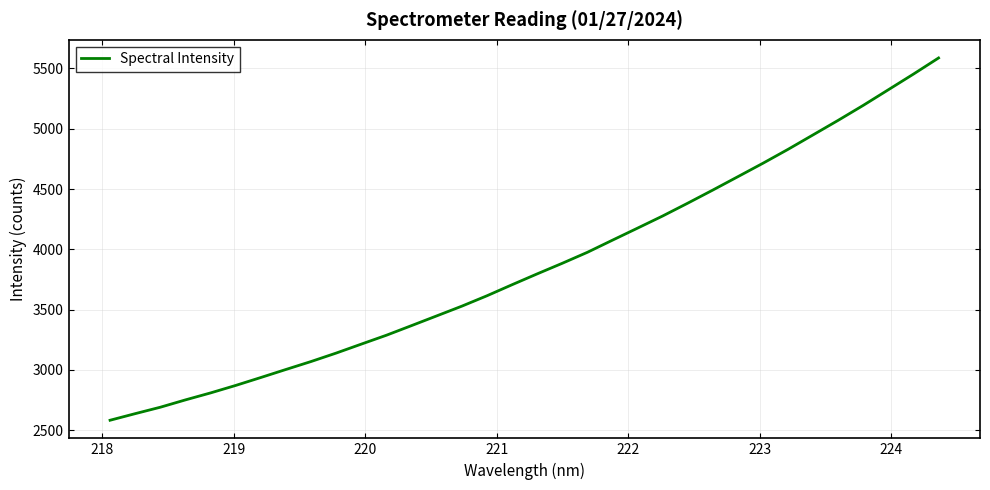

What is the difference between the maximum and minimum values?

3003.2